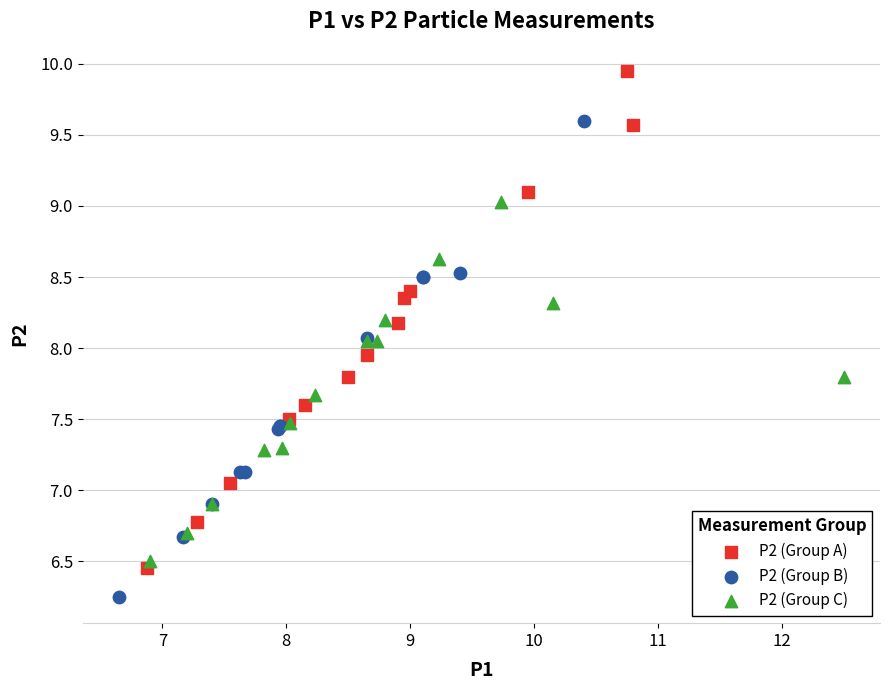

Which series reaches the maximum Y coordinate?

P2 (Group A)